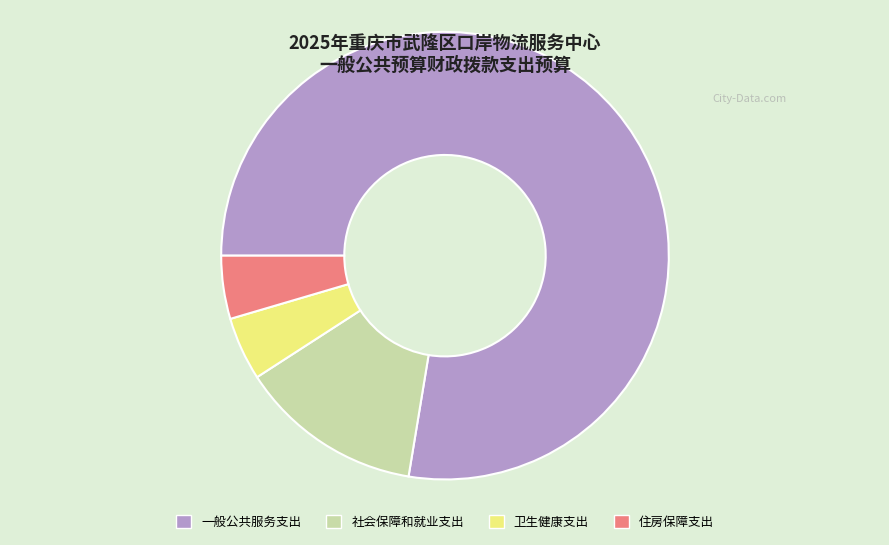

Does 住房保障支出 represent more than half of the total?

No